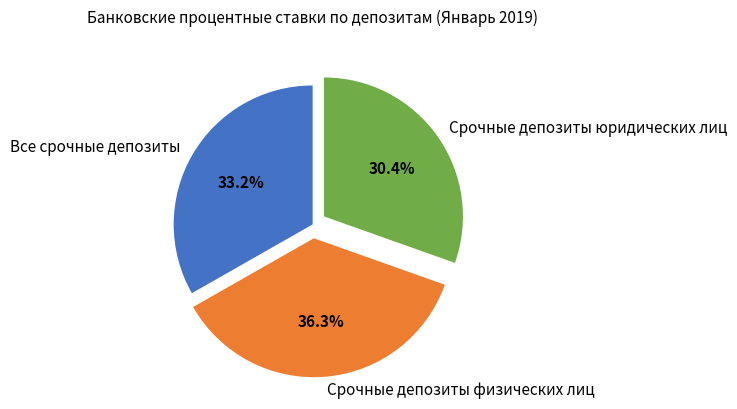

Rank the categories by value from lowest to highest.

Срочные депозиты юридических лиц, Все срочные депозиты, Срочные депозиты физических лиц